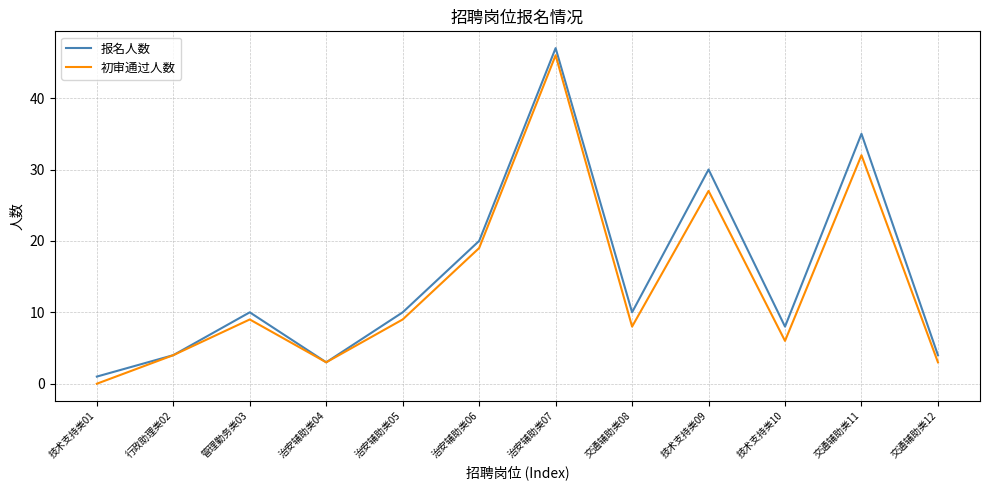

Is the value of 初审通过人数 at 治安辅助类06 greater than the value of 报名人数 at 交通辅助类11?

No